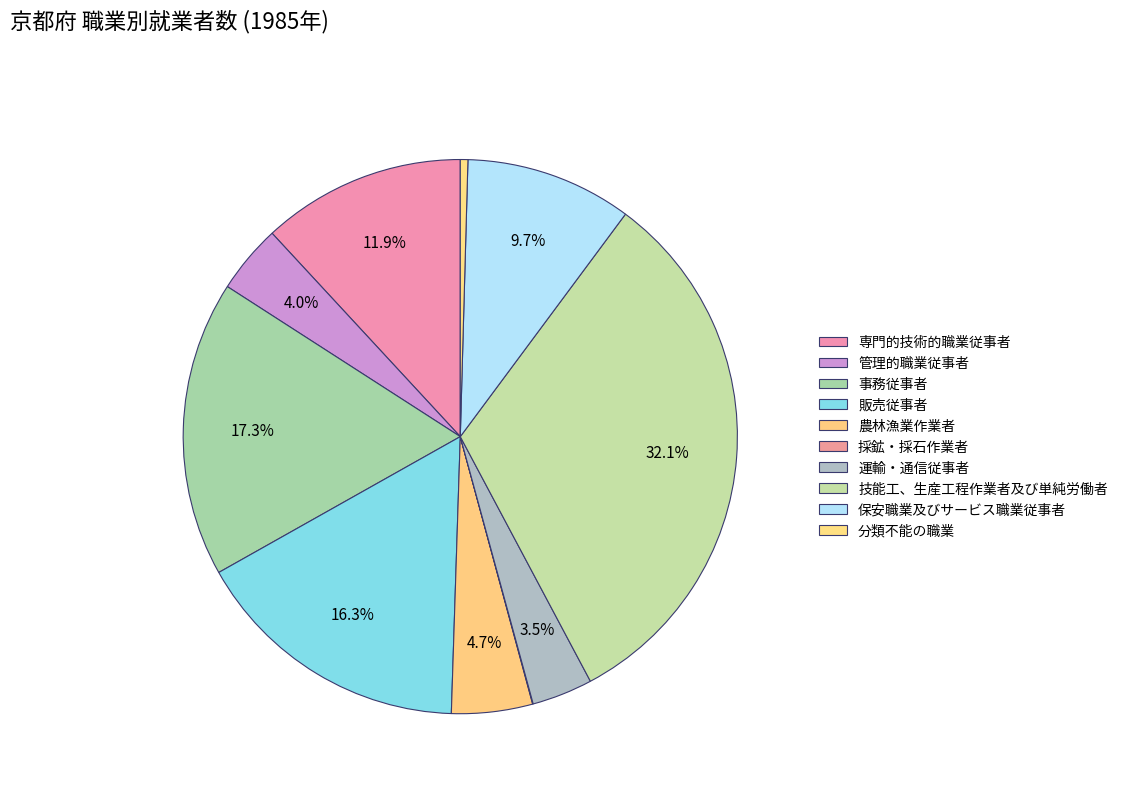

Between 保安職業及びサービス職業従事者 and 事務従事者, which is larger?

事務従事者